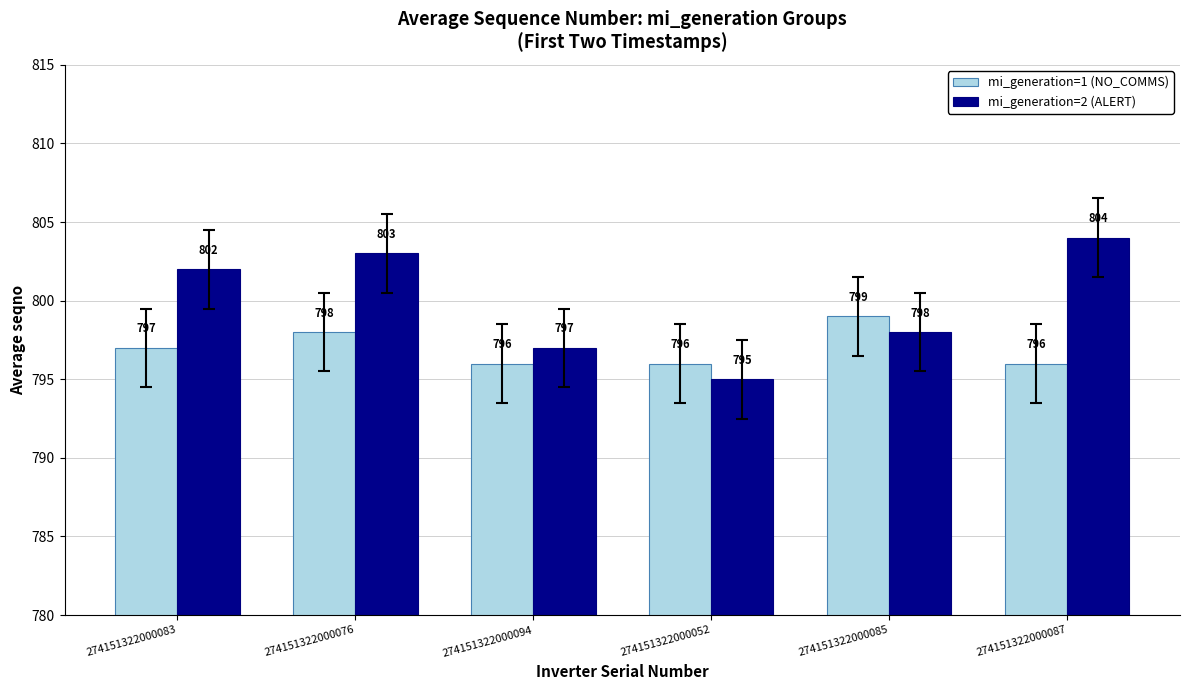

What is the difference between the maximum and minimum values in the mi_generation=1 (NO_COMMS) series?

3